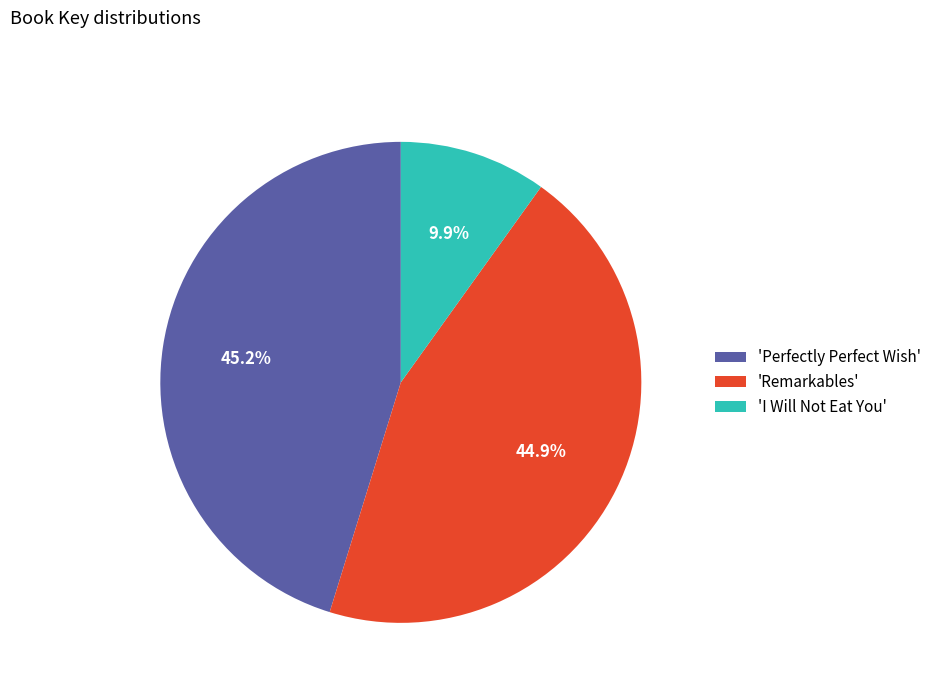

How many segments does this pie chart have?

3